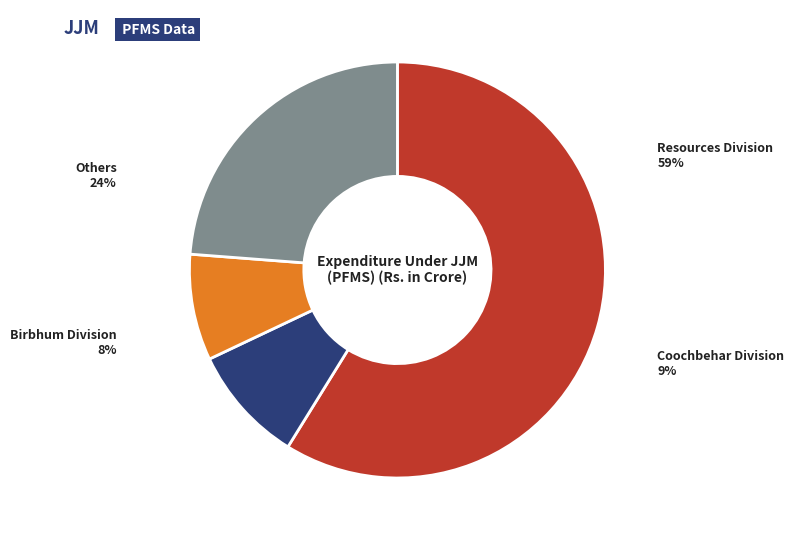

The Siliguri W/S Division slice represents 1% of the pie. True or false?

False